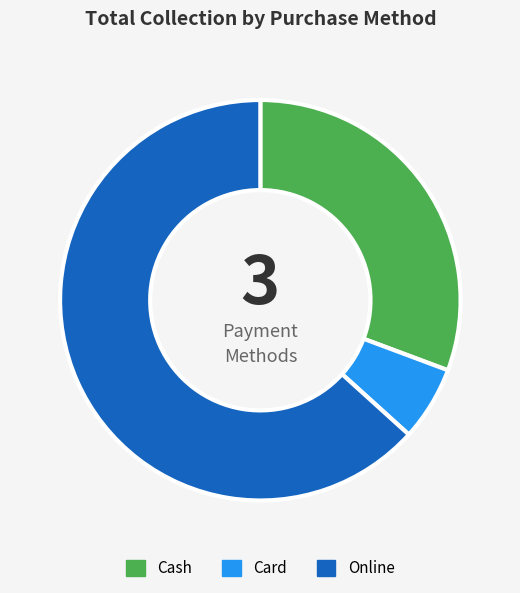

How many segments does this pie chart have?

3